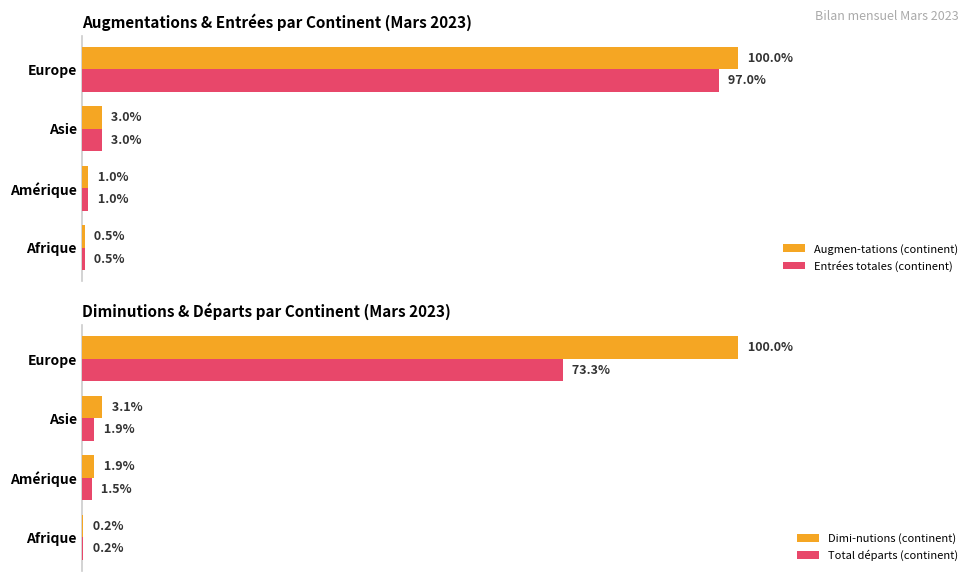

What are all the series names shown in the legend?

Augmen-tations (continent), Entrées totales (continent), Dimi-nutions (continent), Total départs (continent)